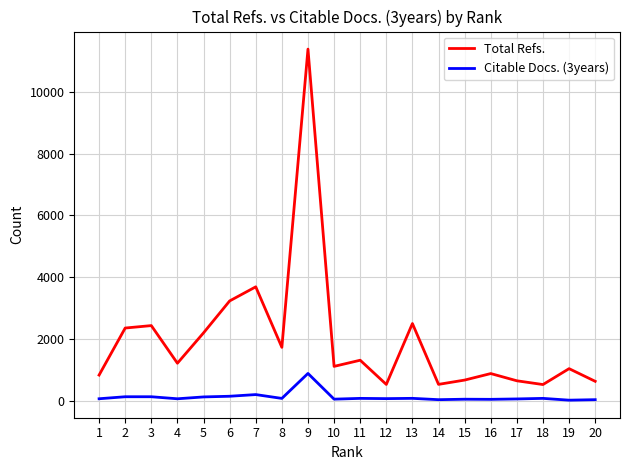

How many lines are shown in the chart?

2